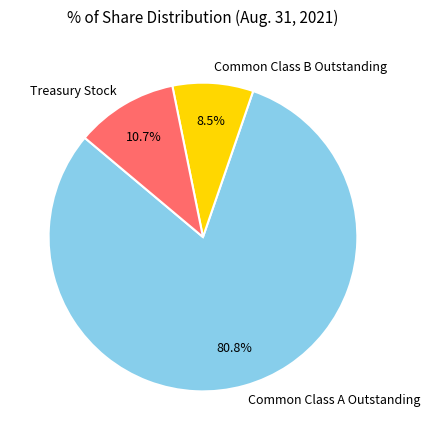

Which has a higher value, Common Class B Outstanding or Common Class A Outstanding?

Common Class A Outstanding